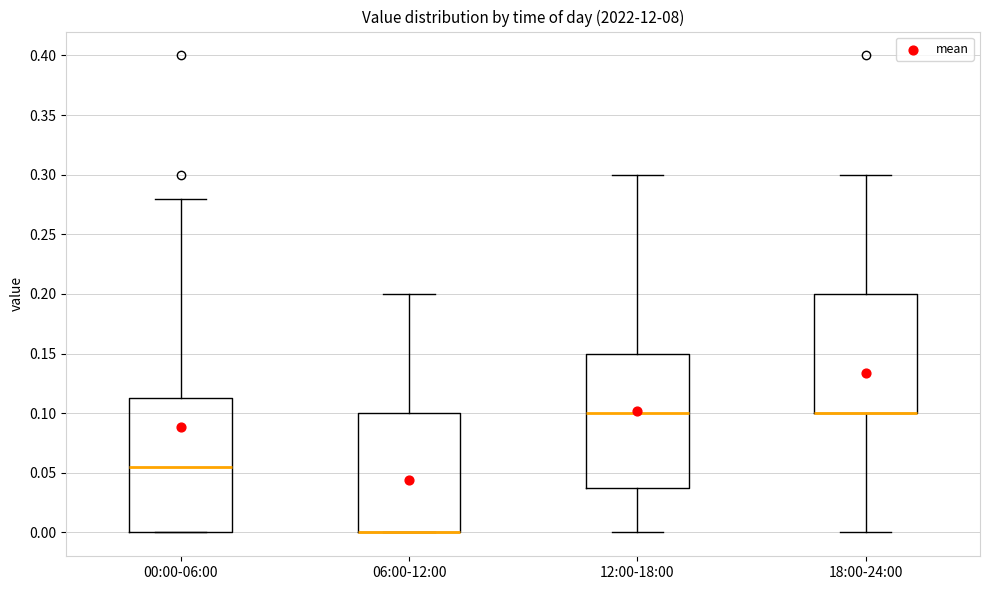

Reading left to right, read every box against the y-axis: the position of its median line, the range the box covers, and the ends of its whiskers. The values are not printed on the chart, so give them approximately, as read against the axis.

00:00-06:00: median 0.055, box 0.000 to 0.115, whiskers 0.000 to 0.280
06:00-12:00: median 0.000 (drawn on the box's lower edge), box 0.000 to 0.100, whiskers 0.000 to 0.200
12:00-18:00: median 0.100, box 0.040 to 0.150, whiskers 0.000 to 0.300
18:00-24:00: median 0.100 (drawn on the box's lower edge), box 0.100 to 0.200, whiskers 0.000 to 0.300